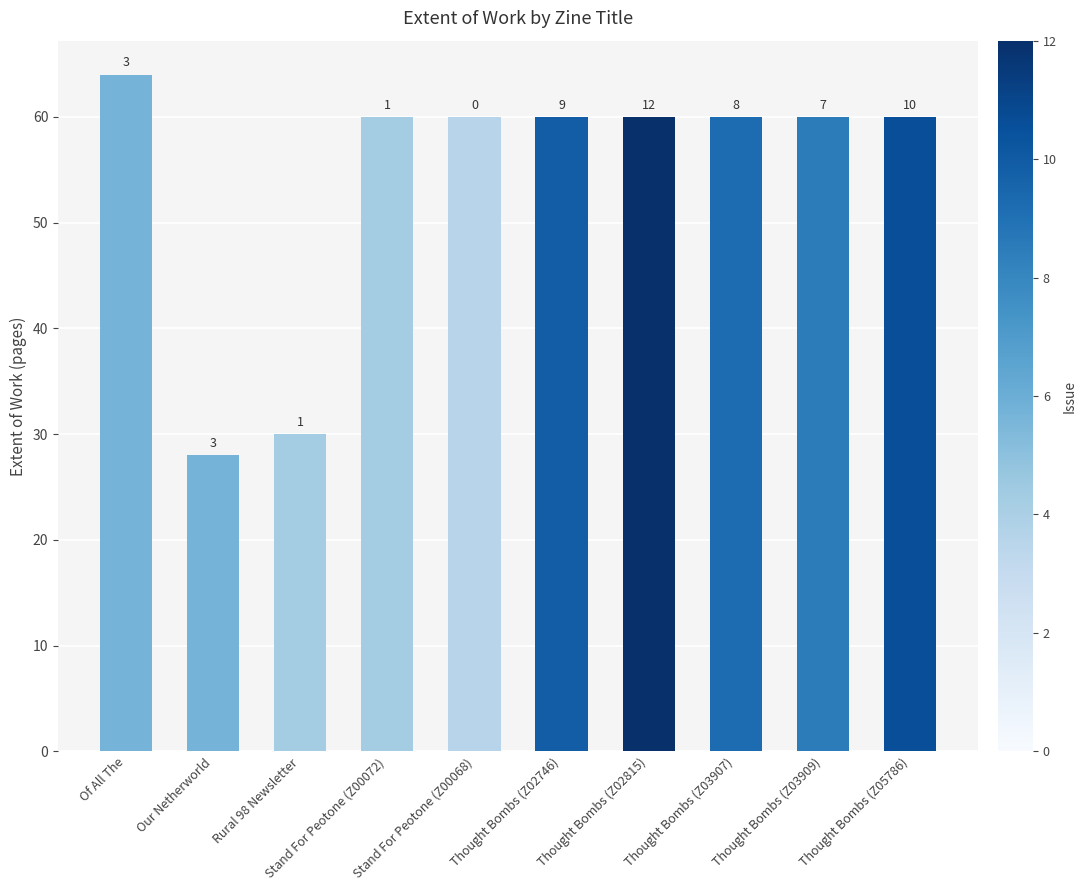

Does the chart contain any negative values?

No